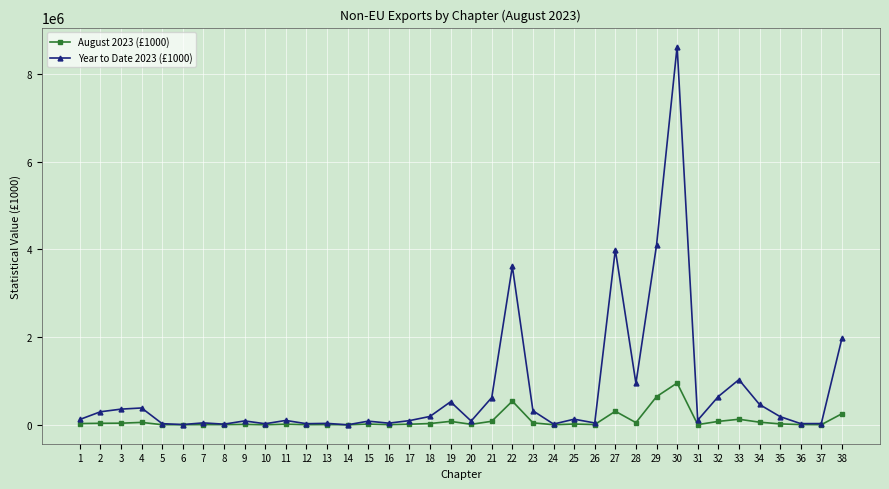

The value of Year to Date 2023 (£1000) at 38 is 1065208. True or false?

False